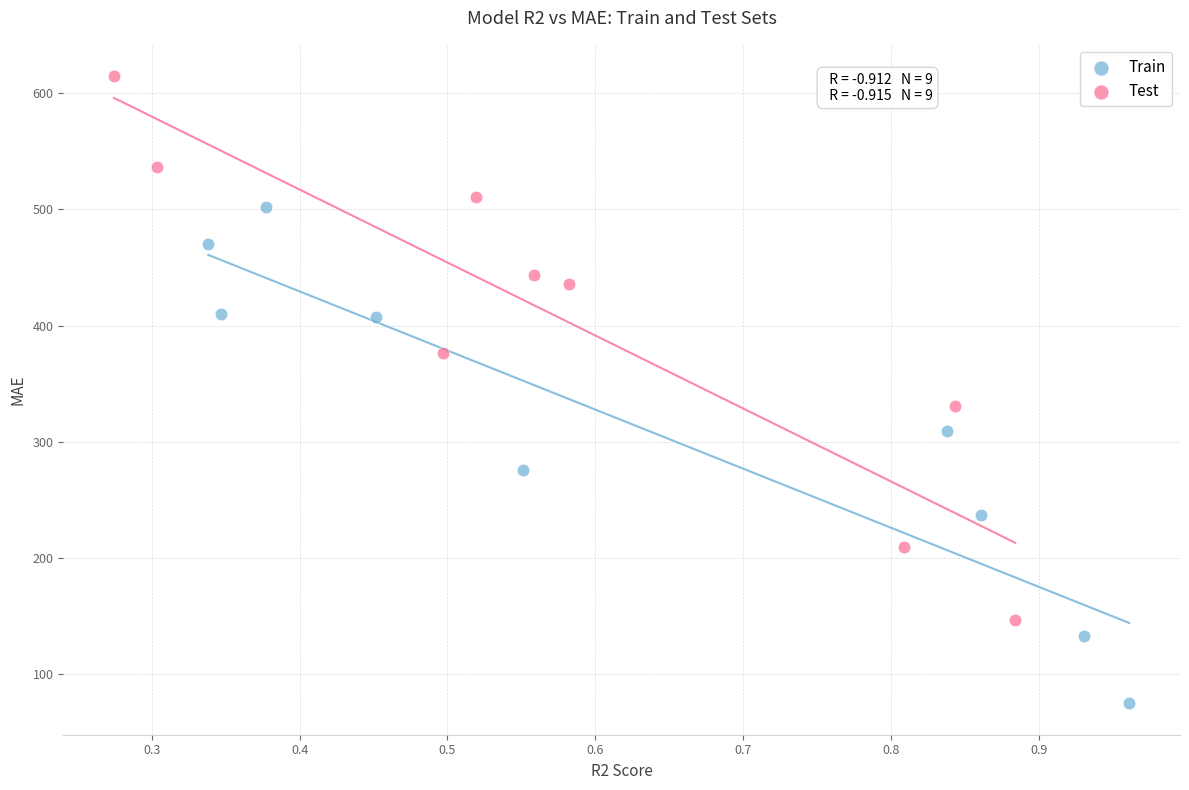

What are all the series names shown in the legend?

Train, Test